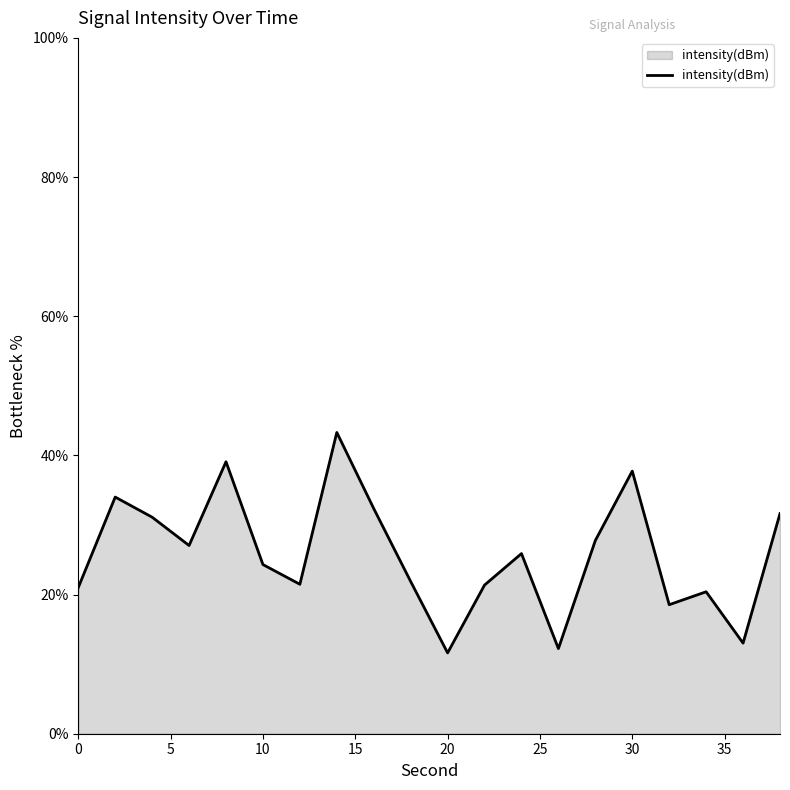

What is the greatest value displayed?

43.3